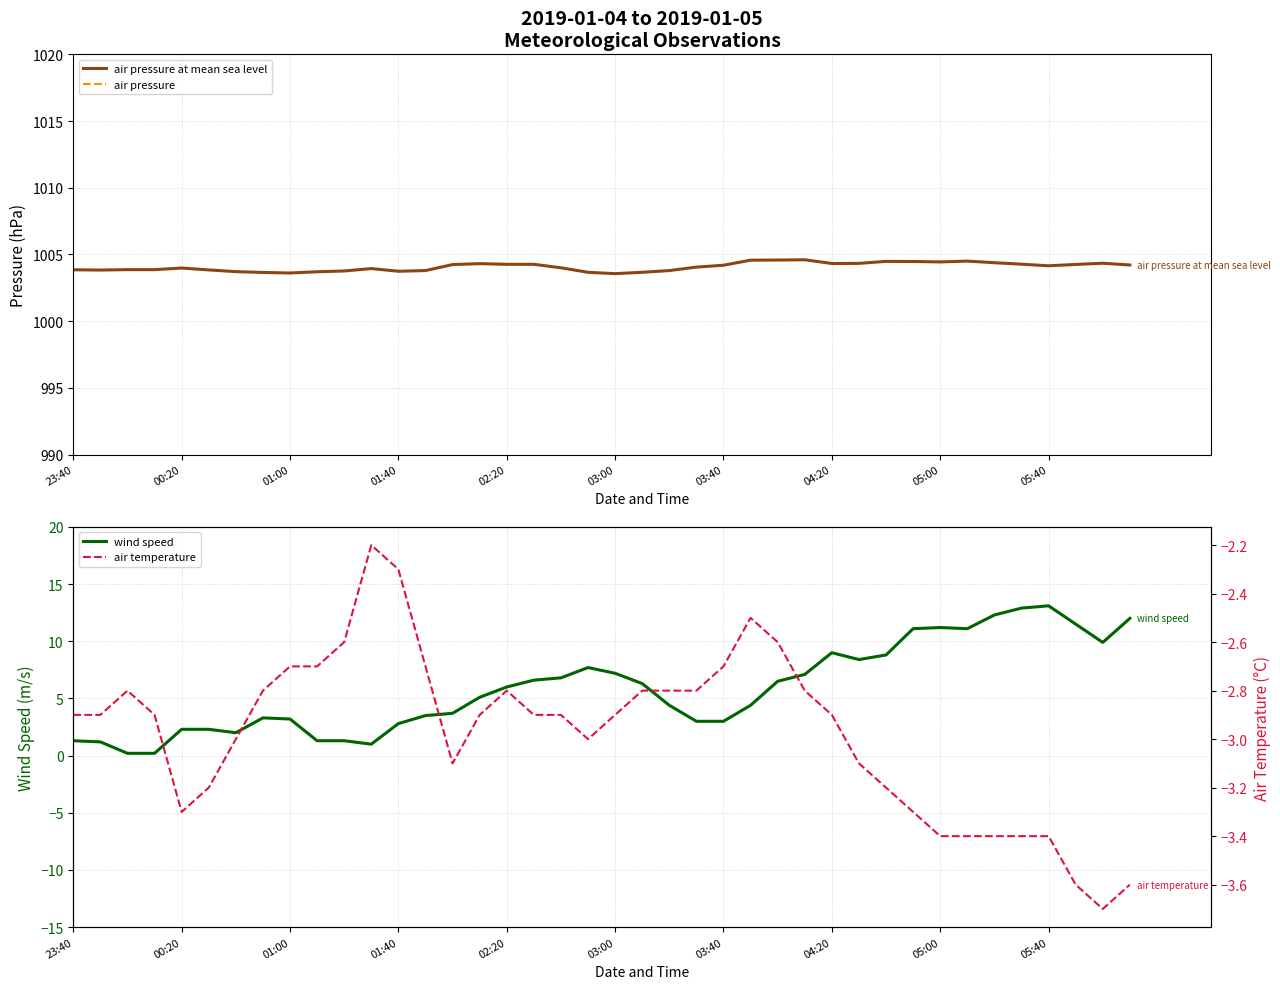

Count the number of data series in this chart.

4